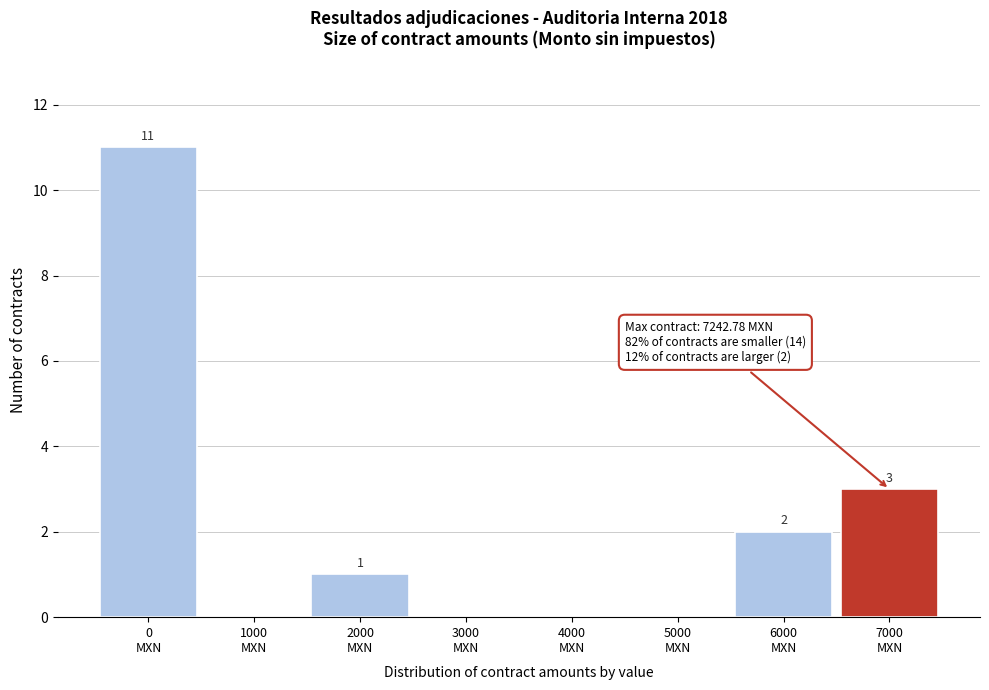

What is the greatest value displayed?

11